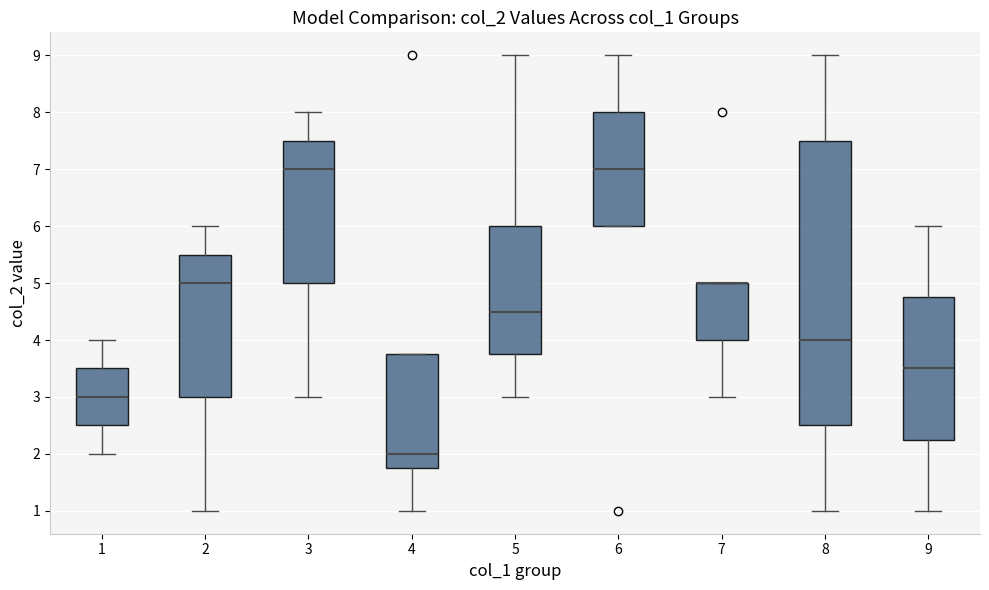

Where is the lower edge of the box at x = 7 on the y-axis? The values are not printed on the chart, so give them approximately, as read against the axis.

4.0